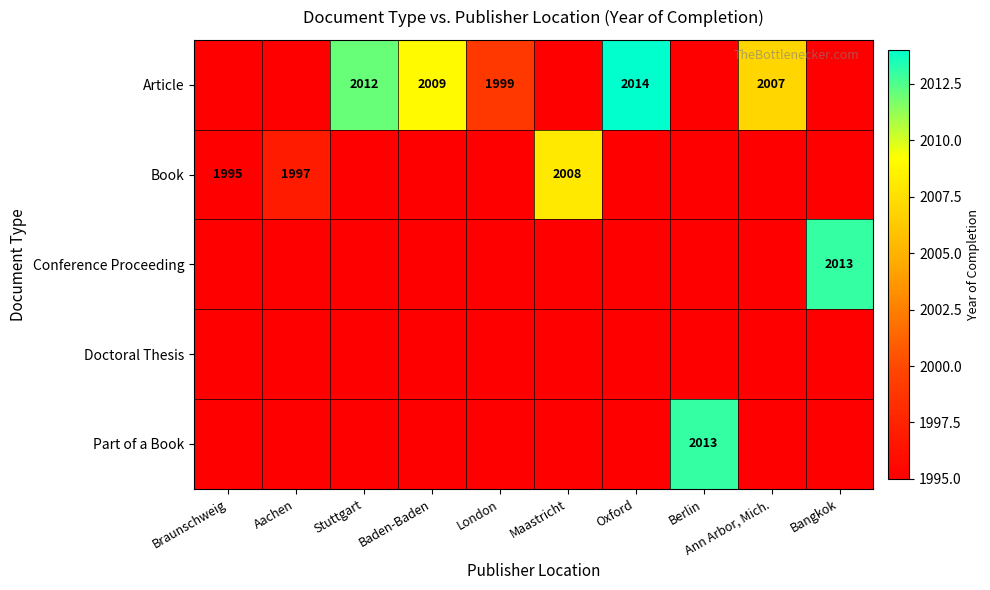

The Article series shows 2712 at Oxford. True or false?

False